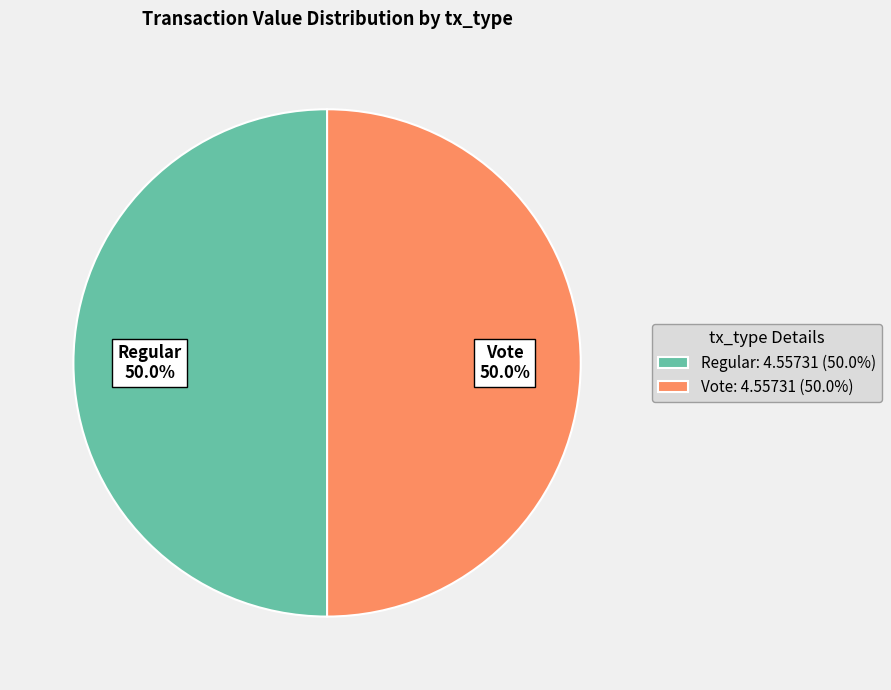

How much of the chart is everything except Regular: 4.55731 (50.0%)?

50.0%